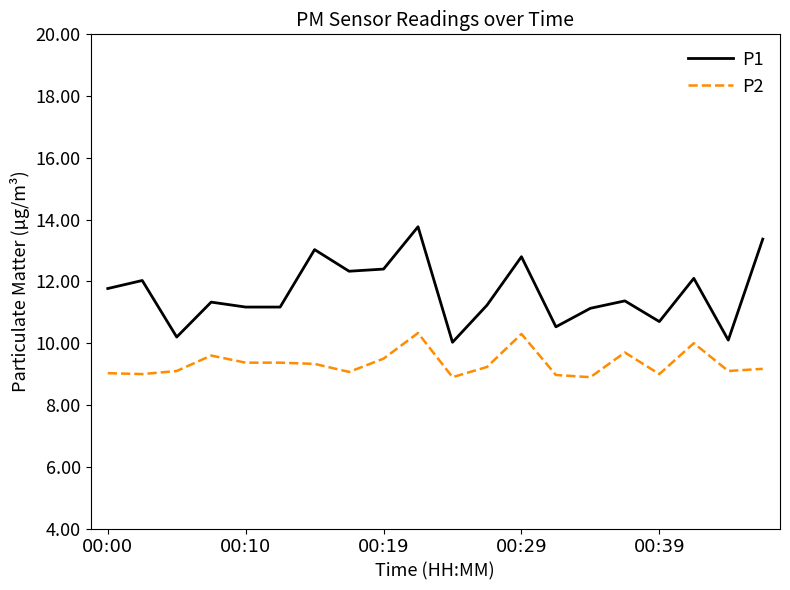

What is the lowest value of the P1 series?

10.0